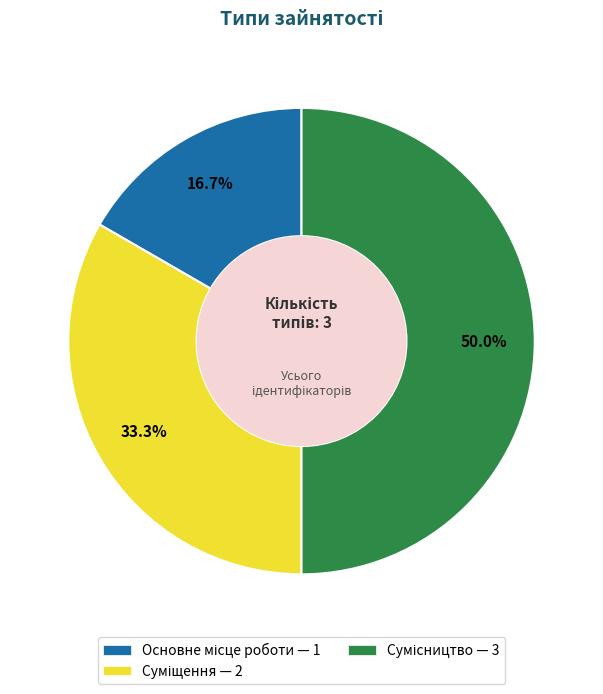

To the nearest percent, what percentage of the pie is Суміщення?

33%